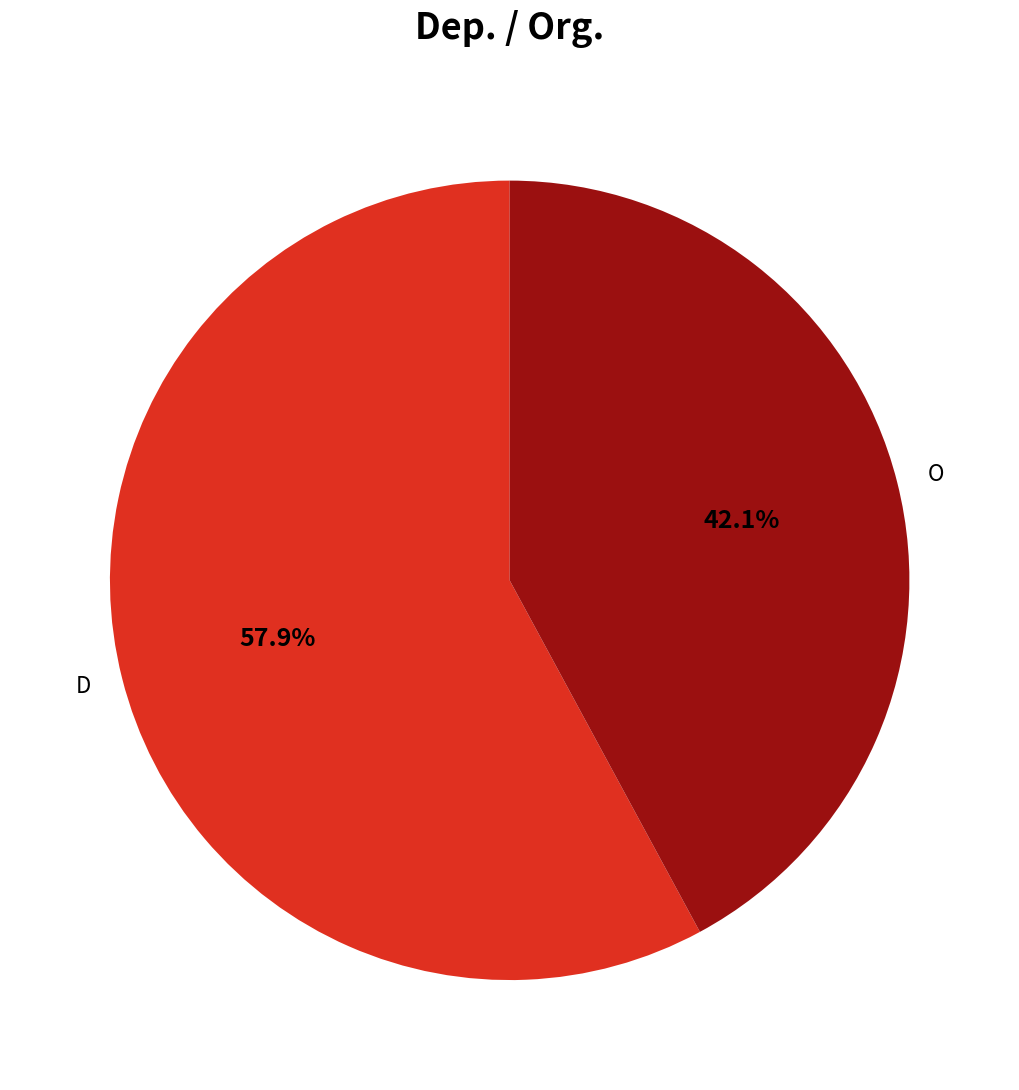

Between O and D, which is larger?

D